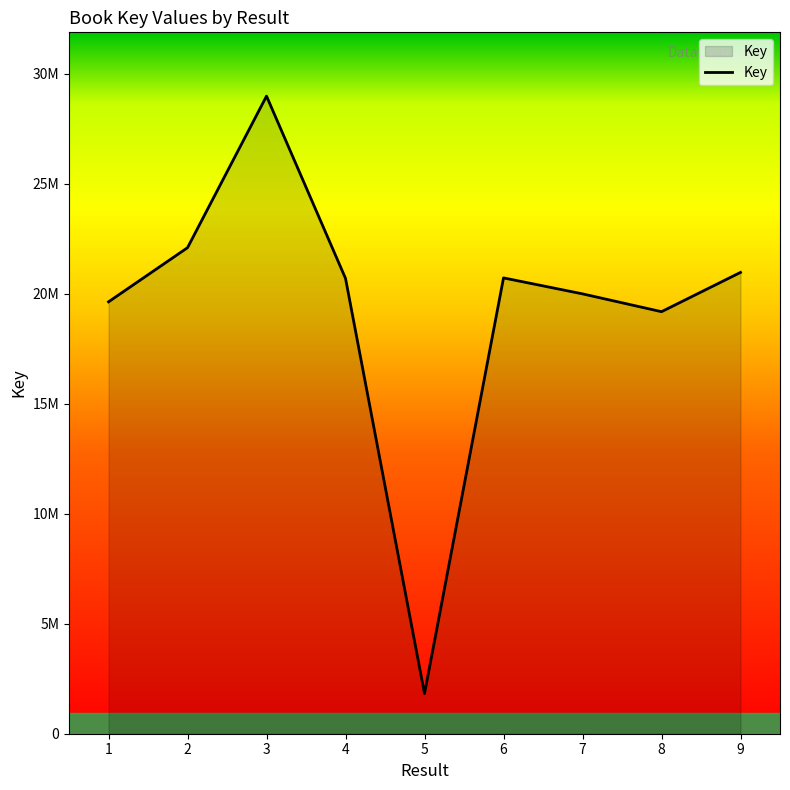

Is it true that the value at 1 is 19626324?

True